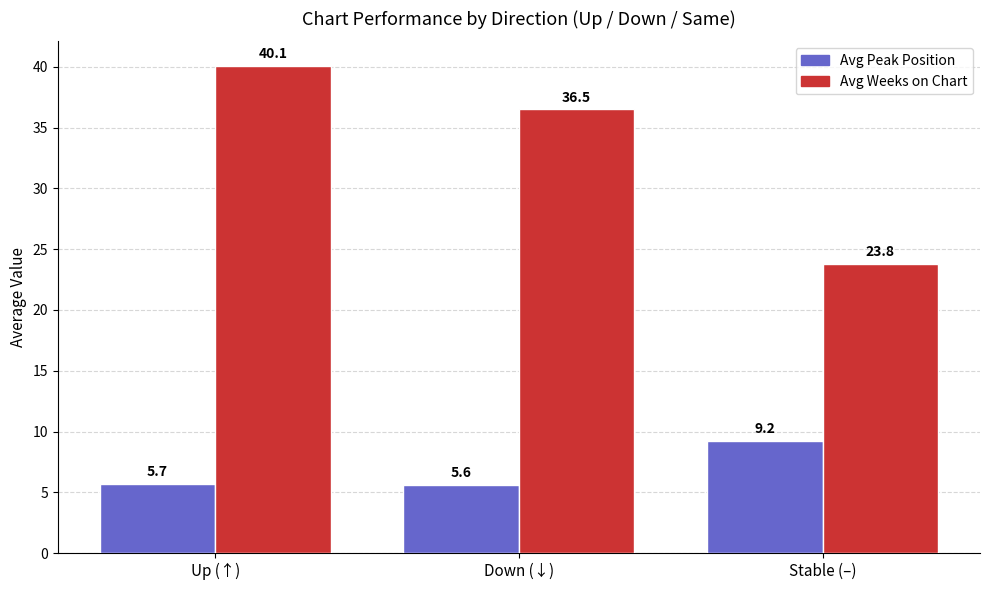

What is the label of the 1st bar from the right?

Stable (–)